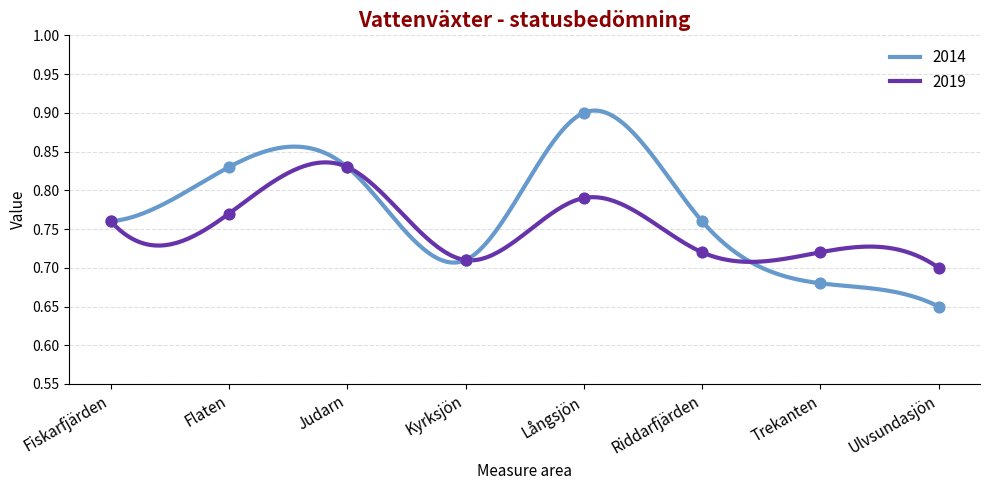

Which series reaches the maximum Y coordinate?

2014